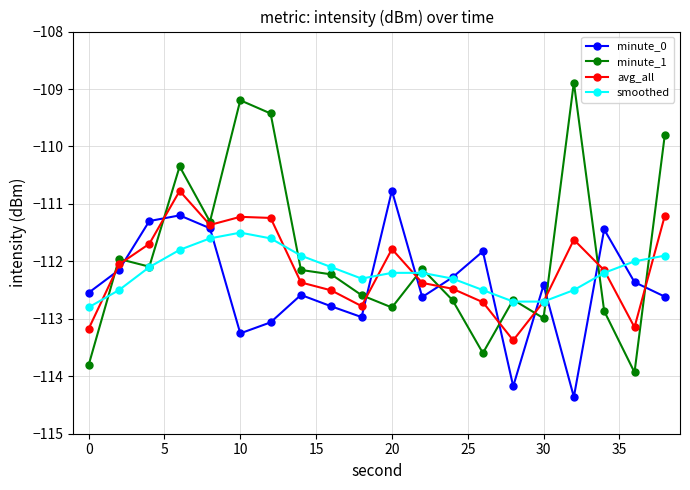

What is the maximum value shown in the chart?

-108.9